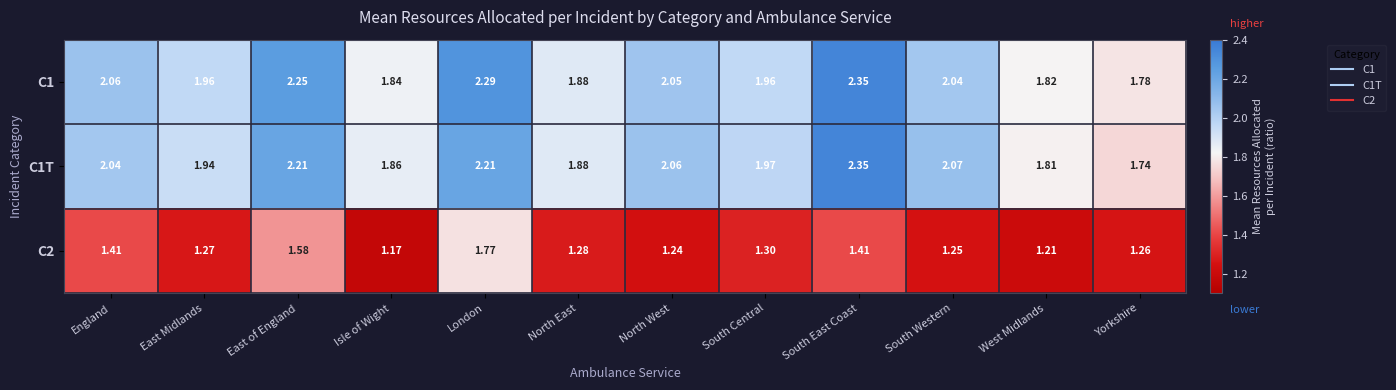

At which label is C2 closest to 1?

Isle of Wight